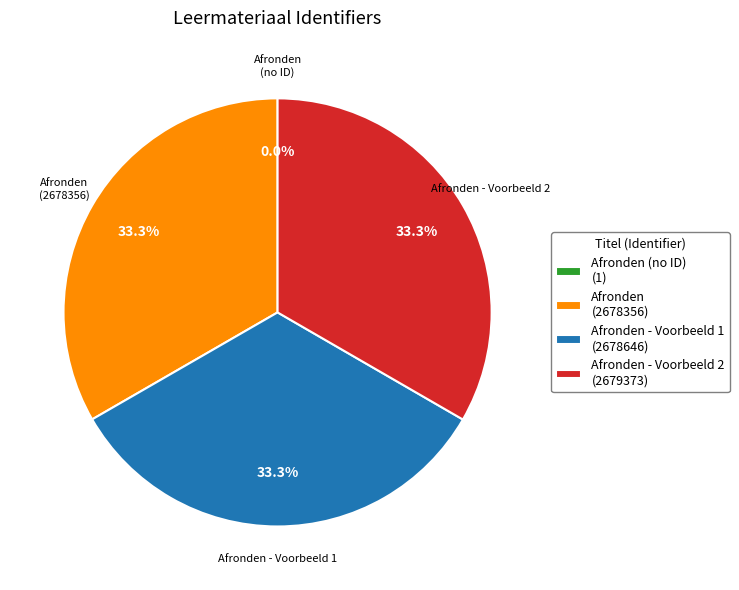

What percentage is NOT represented by Afronden - Voorbeeld 2 (2679373)?

66.7%